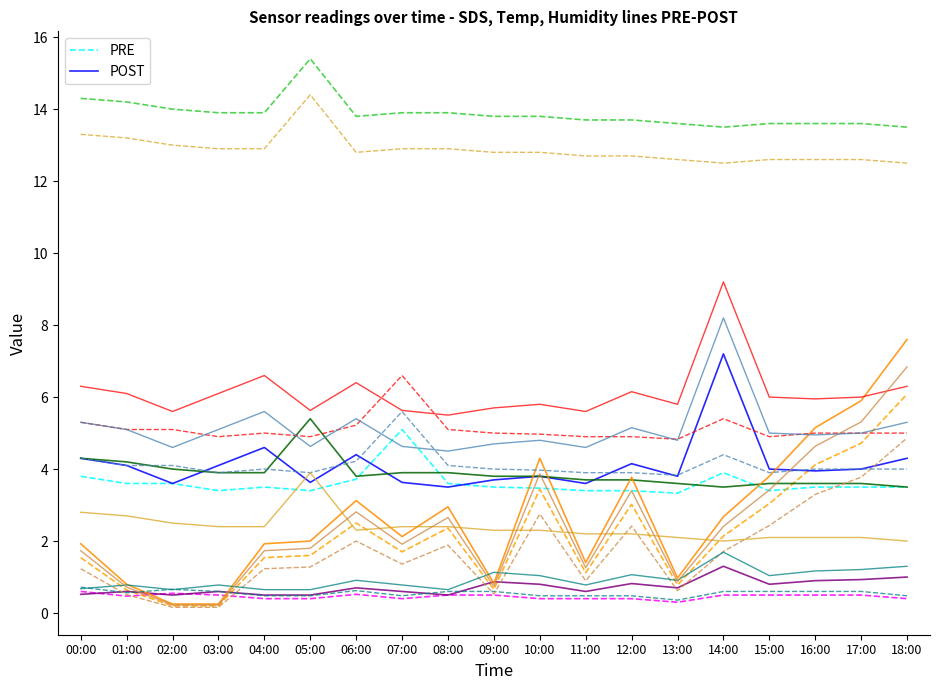

Is it true that POST equals 3.6 at 07:00?

True